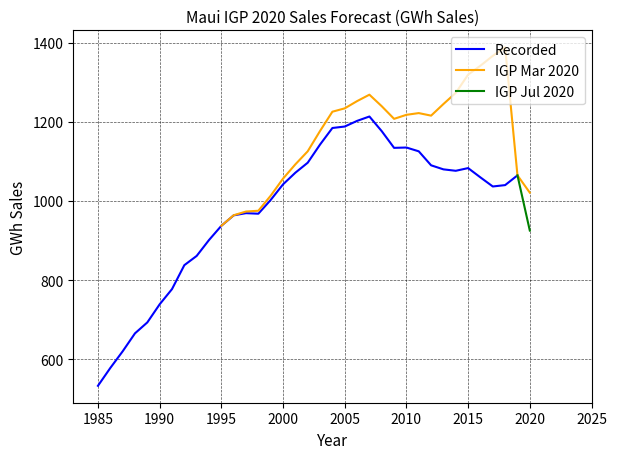

What is the maximum value for Recorded?

1213.6